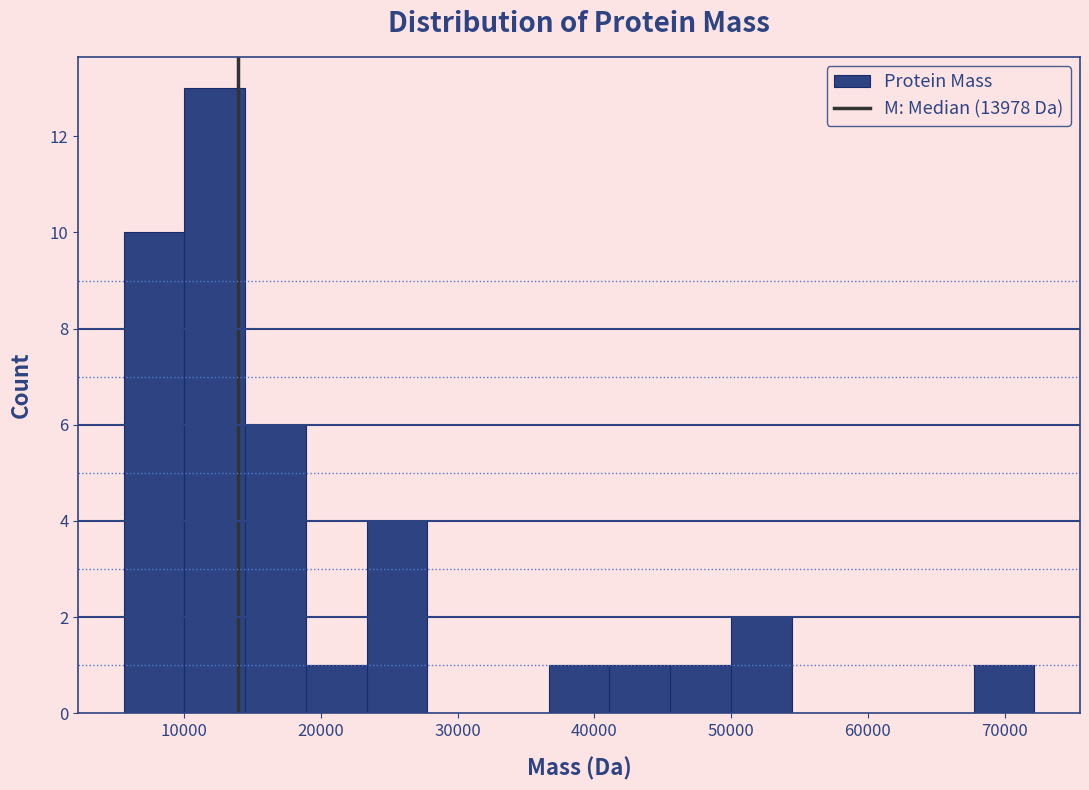

Reading left to right, list every bar in this chart as the range it spans on the x-axis followed by its height. Neither the bar edges nor the heights are printed on the chart, so give them approximately, as read against the axes.

6000 to 10000: 10
10000 to 14000: 13
14000 to 19000: 6
19000 to 23000: 1
23000 to 28000: 4
28000 to 32000: 0
32000 to 37000: 0
37000 to 41000: 1
41000 to 46000: 1
46000 to 50000: 1
50000 to 54000: 2
54000 to 59000: 0
59000 to 63000: 0
63000 to 68000: 0
68000 to 72000: 1